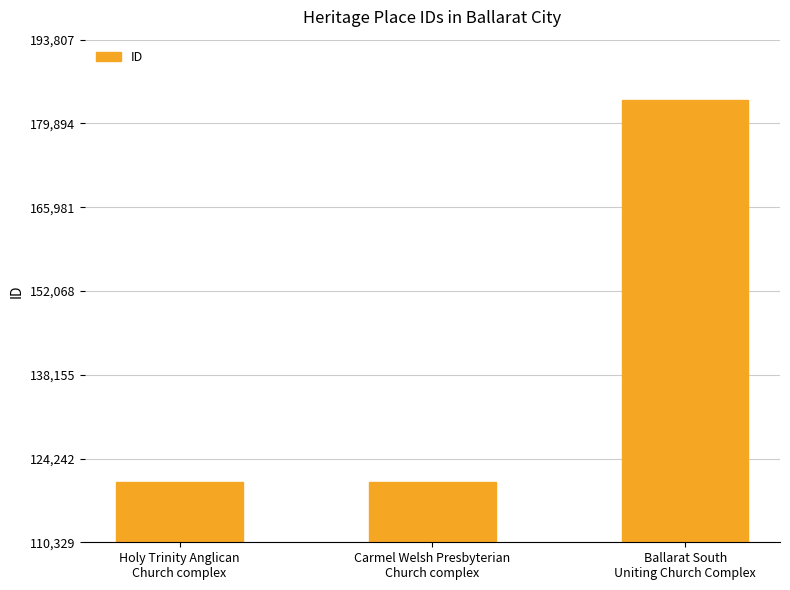

The chart shows a value of 120329 at Holy Trinity Anglican
Church complex. True or false?

True